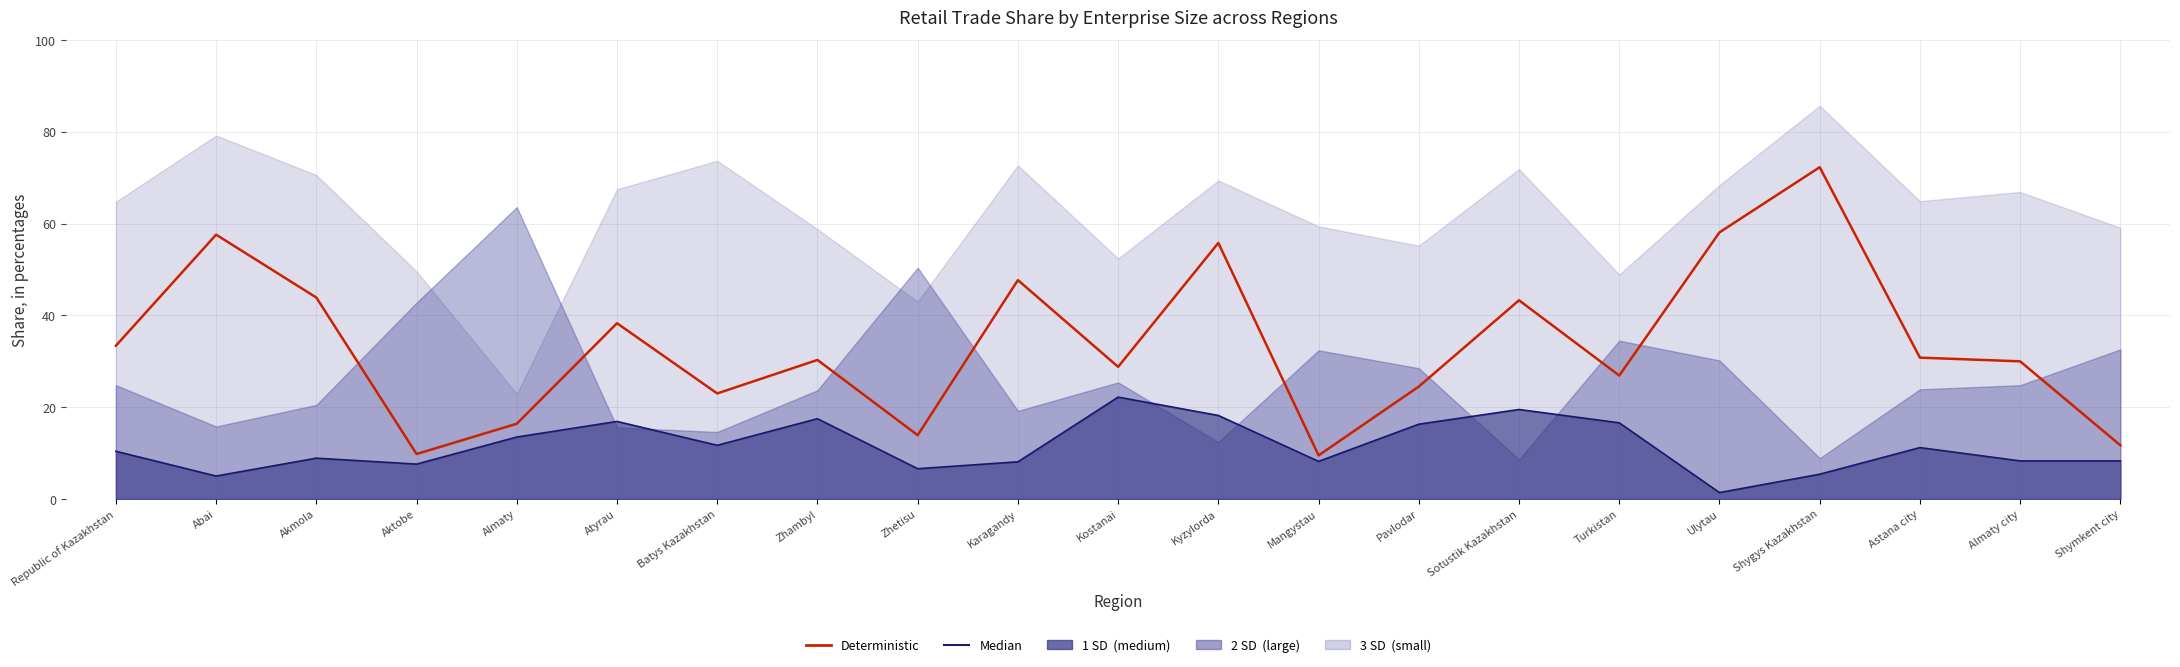

List the labels in order of Median (medium) value, largest first.

Kostanai, Sotustik Kazakhstan, Kyzylorda, Zhambyl, Atyrau, Turkistan, Pavlodar, Almaty, Batys Kazakhstan, Astana city, Republic of Kazakhstan, Akmola, Almaty city, Shymkent city, Mangystau, Karagandy, Aktobe, Zhetisu, Shygys Kazakhstan, Abai, Ulytau